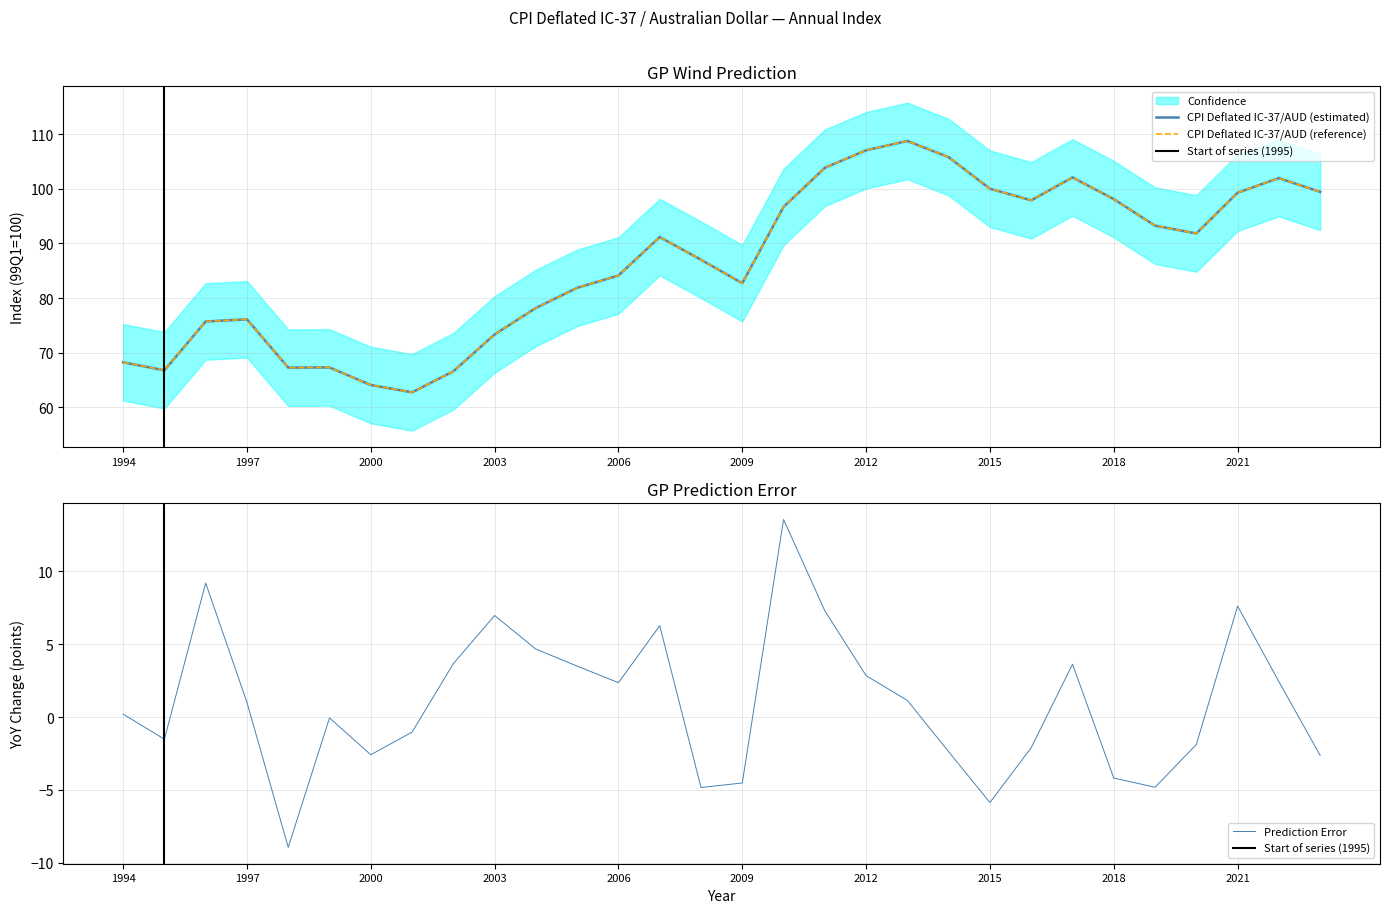

Rank the categories by value from highest to lowest.

2013, 2012, 2014, 2011, 2017, 2022, 2015, 2023, 2021, 2018, 2016, 2010, 2019, 2020, 2007, 2008, 2006, 2009, 2005, 2004, 1997, 1996, 2003, 1994, 1999, 1998, 1995, 2002, 2000, 2001